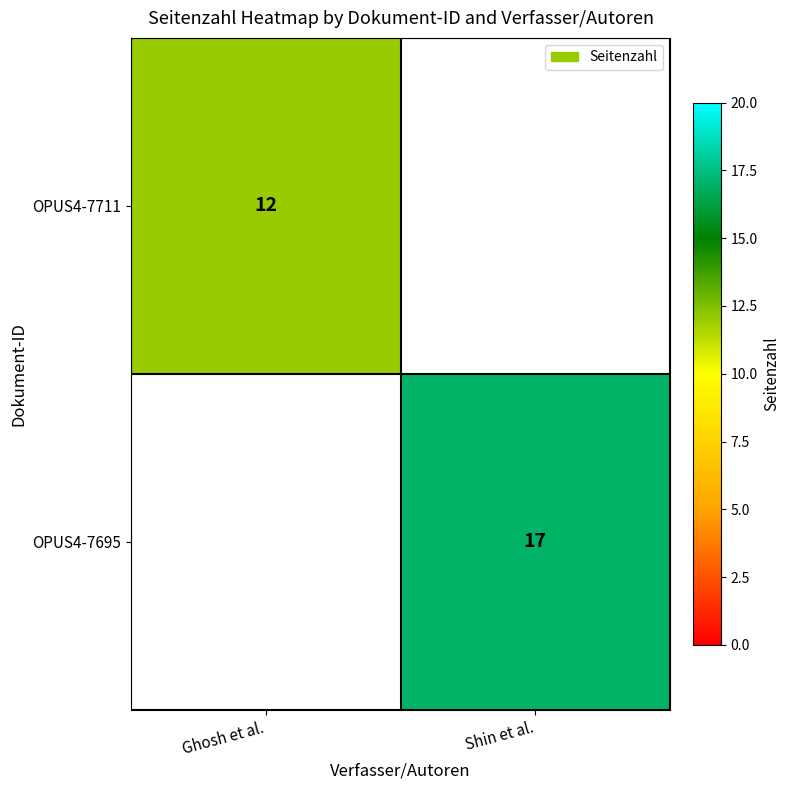

Count the number of categories in the chart.

2